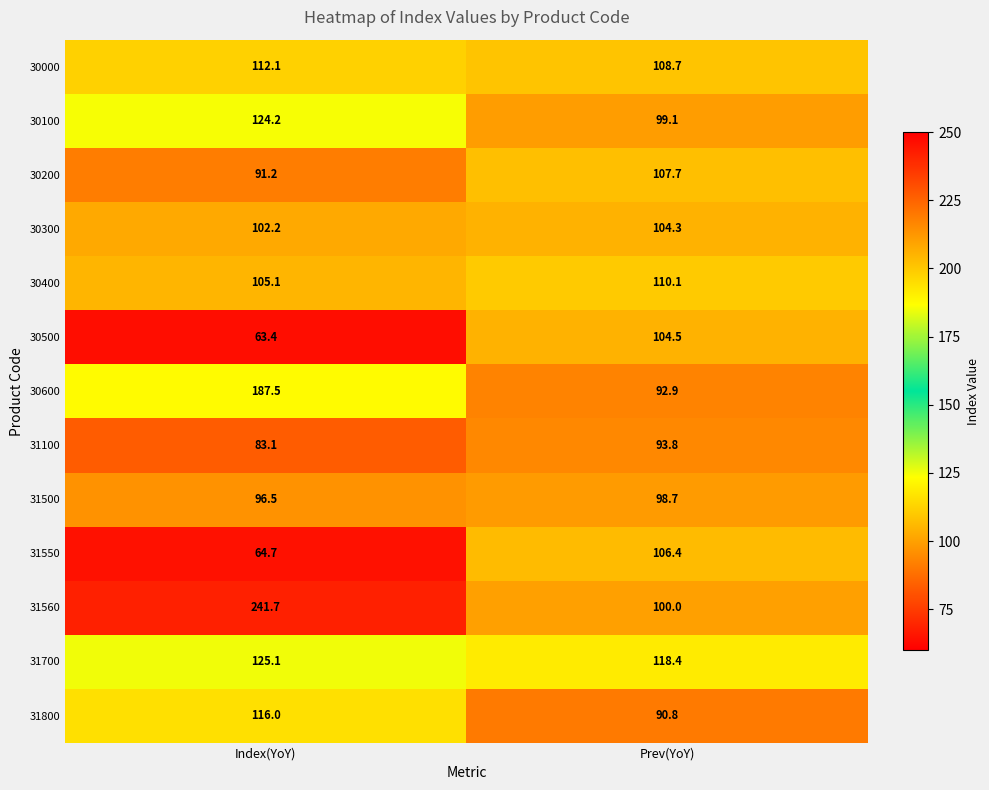

How many categories are shown in the chart?

2